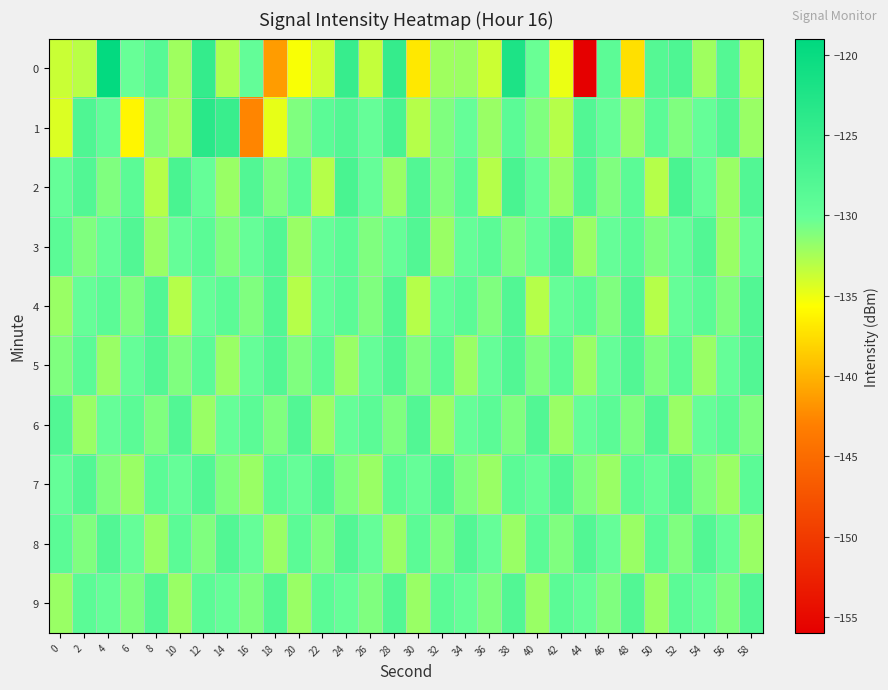

Reading left to right, extract all data points from this chart.

0: 0=-133.7	2=-133.1	4=-119.5	6=-130.2	8=-128.4	10=-132.2	12=-124.8	14=-132.7	16=-129.8	18=-141.4	20=-135.5	22=-133.8	24=-125.1	26=-133.5	28=-124.8	30=-137.0	32=-132.2	34=-132.1	36=-133.8	38=-122.3	40=-130.3	42=-134.9	44=-155.9	46=-129.1	48=-137.4	50=-128.4	52=-127.6	54=-132.2	56=-128.2	58=-132.9
1: 0=-134.4	2=-127.6	4=-129.7	6=-136.2	8=-131.2	10=-132.3	12=-123.5	14=-125.3	16=-142.6	18=-134.8	20=-131.0	22=-129.0	24=-128.0	26=-130.0	28=-127.0	30=-133.0	32=-131.0	34=-130.0	36=-132.0	38=-129.0	40=-131.0	42=-133.0	44=-128.0	46=-130.0	48=-132.0	50=-129.0	52=-131.0	54=-130.0	56=-128.0	58=-132.0
2: 0=-130.0	2=-128.0	4=-131.0	6=-129.0	8=-133.0	10=-127.0	12=-130.0	14=-132.0	16=-128.0	18=-131.0	20=-129.0	22=-133.0	24=-127.0	26=-130.0	28=-132.0	30=-128.0	32=-131.0	34=-129.0	36=-133.0	38=-127.0	40=-130.0	42=-132.0	44=-128.0	46=-131.0	48=-129.0	50=-133.0	52=-127.0	54=-130.0	56=-132.0	58=-128.0
3: 0=-129.0	2=-131.0	4=-130.0	6=-128.0	8=-132.0	10=-130.0	12=-129.0	14=-131.0	16=-130.0	18=-128.0	20=-132.0	22=-130.0	24=-129.0	26=-131.0	28=-130.0	30=-128.0	32=-132.0	34=-130.0	36=-129.0	38=-131.0	40=-130.0	42=-128.0	44=-132.0	46=-130.0	48=-129.0	50=-131.0	52=-130.0	54=-128.0	56=-132.0	58=-130.0
4: 0=-132.0	2=-130.0	4=-129.0	6=-131.0	8=-128.0	10=-133.0	12=-130.0	14=-129.0	16=-131.0	18=-128.0	20=-133.0	22=-130.0	24=-129.0	26=-131.0	28=-128.0	30=-133.0	32=-130.0	34=-129.0	36=-131.0	38=-128.0	40=-133.0	42=-130.0	44=-129.0	46=-131.0	48=-128.0	50=-133.0	52=-130.0	54=-129.0	56=-131.0	58=-128.0
5: 0=-131.0	2=-129.0	4=-132.0	6=-130.0	8=-128.0	10=-131.0	12=-129.0	14=-132.0	16=-130.0	18=-128.0	20=-131.0	22=-129.0	24=-132.0	26=-130.0	28=-128.0	30=-131.0	32=-129.0	34=-132.0	36=-130.0	38=-128.0	40=-131.0	42=-129.0	44=-132.0	46=-130.0	48=-128.0	50=-131.0	52=-129.0	54=-132.0	56=-130.0	58=-128.0
6: 0=-128.0	2=-132.0	4=-130.0	6=-129.0	8=-131.0	10=-128.0	12=-132.0	14=-130.0	16=-129.0	18=-131.0	20=-128.0	22=-132.0	24=-130.0	26=-129.0	28=-131.0	30=-128.0	32=-132.0	34=-130.0	36=-129.0	38=-131.0	40=-128.0	42=-132.0	44=-130.0	46=-129.0	48=-131.0	50=-128.0	52=-132.0	54=-130.0	56=-129.0	58=-131.0
7: 0=-130.0	2=-128.0	4=-131.0	6=-132.0	8=-129.0	10=-130.0	12=-128.0	14=-131.0	16=-132.0	18=-129.0	20=-130.0	22=-128.0	24=-131.0	26=-132.0	28=-129.0	30=-130.0	32=-128.0	34=-131.0	36=-132.0	38=-129.0	40=-130.0	42=-128.0	44=-131.0	46=-132.0	48=-129.0	50=-130.0	52=-128.0	54=-131.0	56=-132.0	58=-129.0
8: 0=-129.0	2=-131.0	4=-128.0	6=-130.0	8=-132.0	10=-129.0	12=-131.0	14=-128.0	16=-130.0	18=-132.0	20=-129.0	22=-131.0	24=-128.0	26=-130.0	28=-132.0	30=-129.0	32=-131.0	34=-128.0	36=-130.0	38=-132.0	40=-129.0	42=-131.0	44=-128.0	46=-130.0	48=-132.0	50=-129.0	52=-131.0	54=-128.0	56=-130.0	58=-132.0
9: 0=-132.0	2=-129.0	4=-130.0	6=-131.0	8=-128.0	10=-132.0	12=-129.0	14=-130.0	16=-131.0	18=-128.0	20=-132.0	22=-129.0	24=-130.0	26=-131.0	28=-128.0	30=-132.0	32=-129.0	34=-130.0	36=-131.0	38=-128.0	40=-132.0	42=-129.0	44=-130.0	46=-131.0	48=-128.0	50=-132.0	52=-129.0	54=-130.0	56=-131.0	58=-128.0